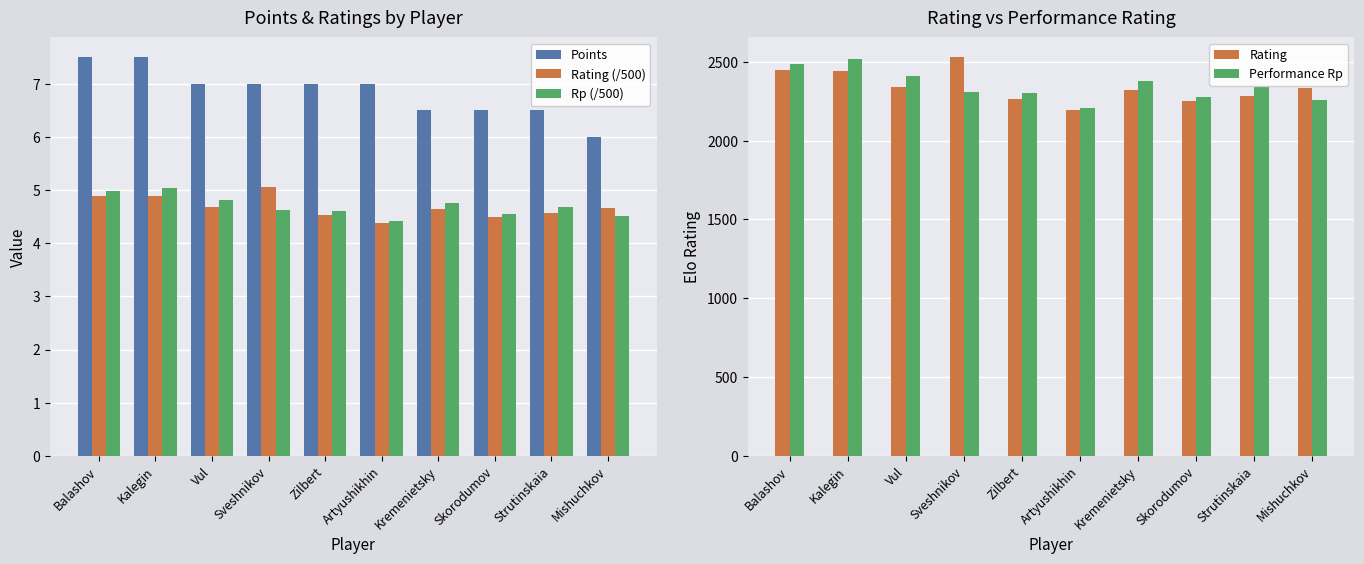

Are the bars horizontal?

No